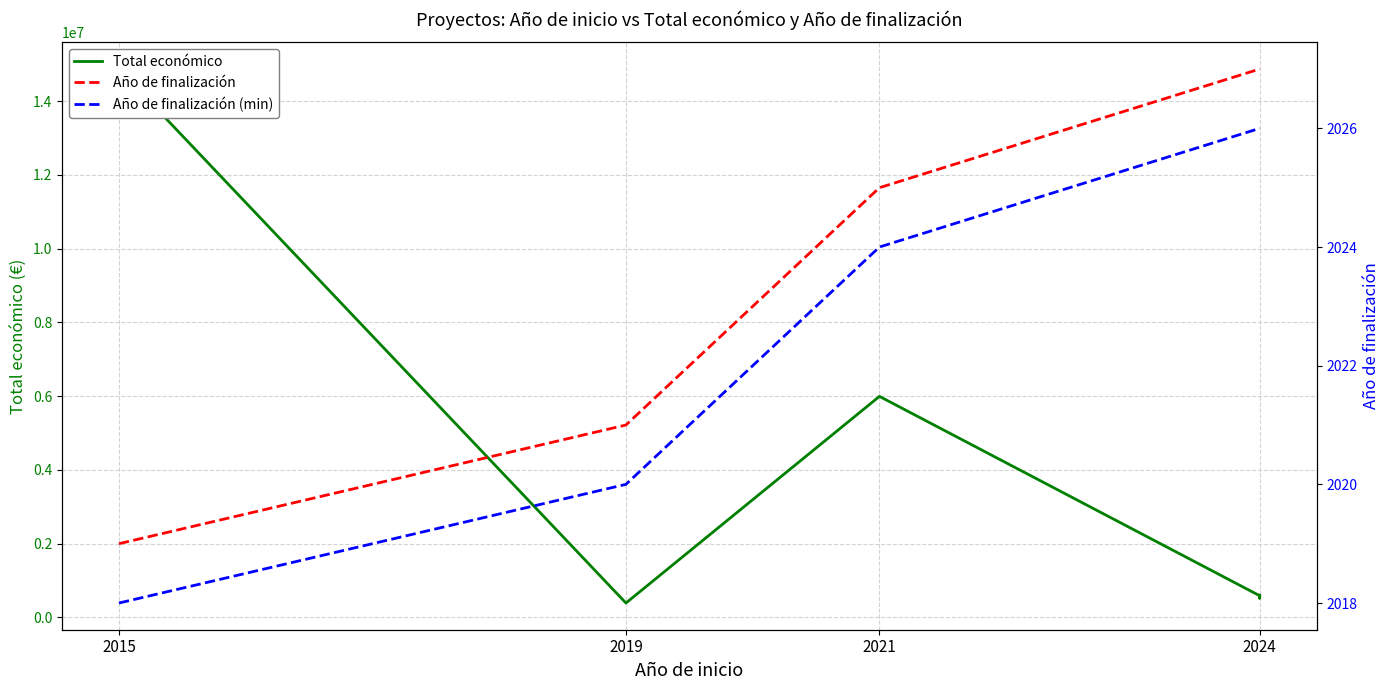

List the series in order of their peak value, lowest first.

Año de finalización (min), Año de finalización, Total económico